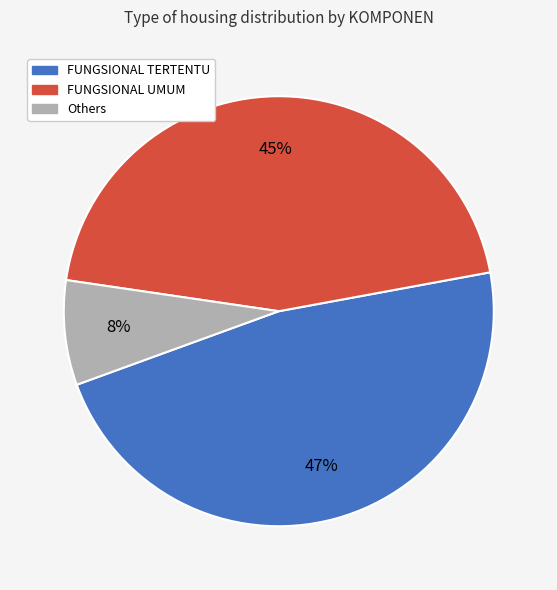

Is there any slice that represents more than half of the pie?

No